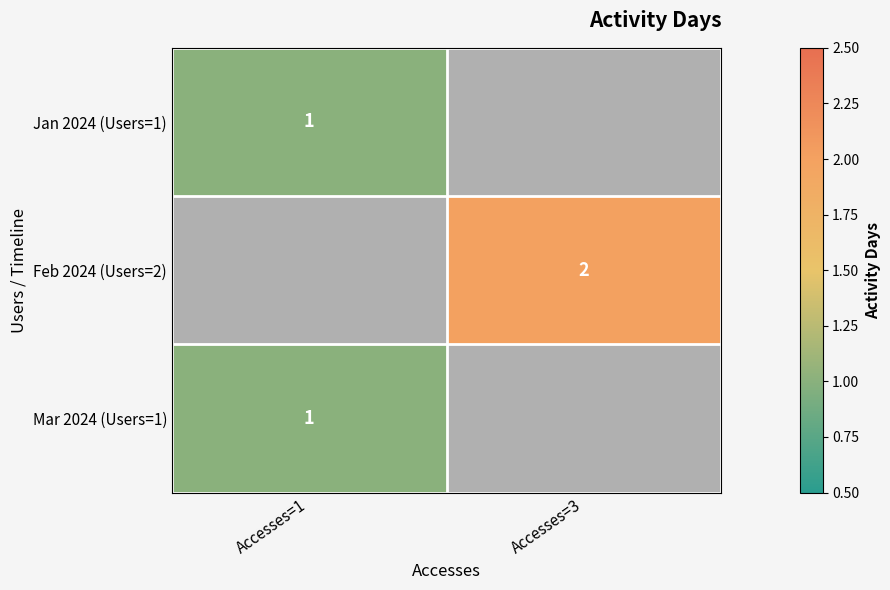

The value of Mar 2024 (Users=1) at Accesses=1 is 1. True or false?

True